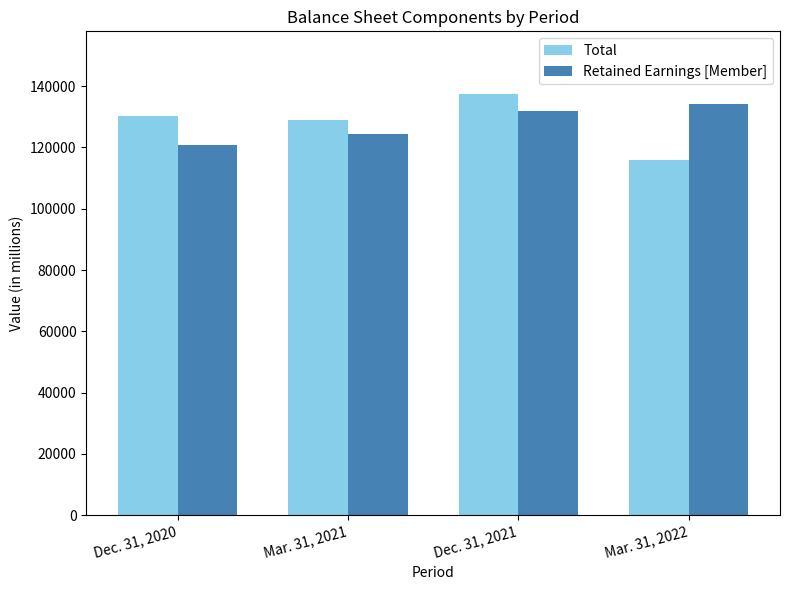

How many bars are there in total?

8